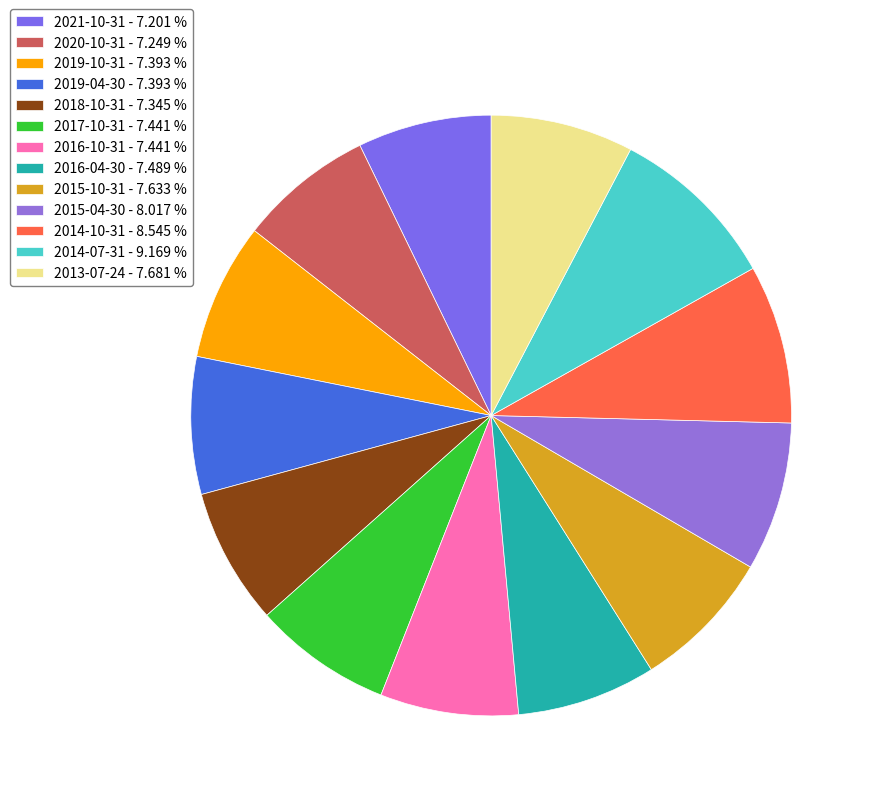

Which has a higher value, 2019-10-31 or 2021-10-31?

2019-10-31